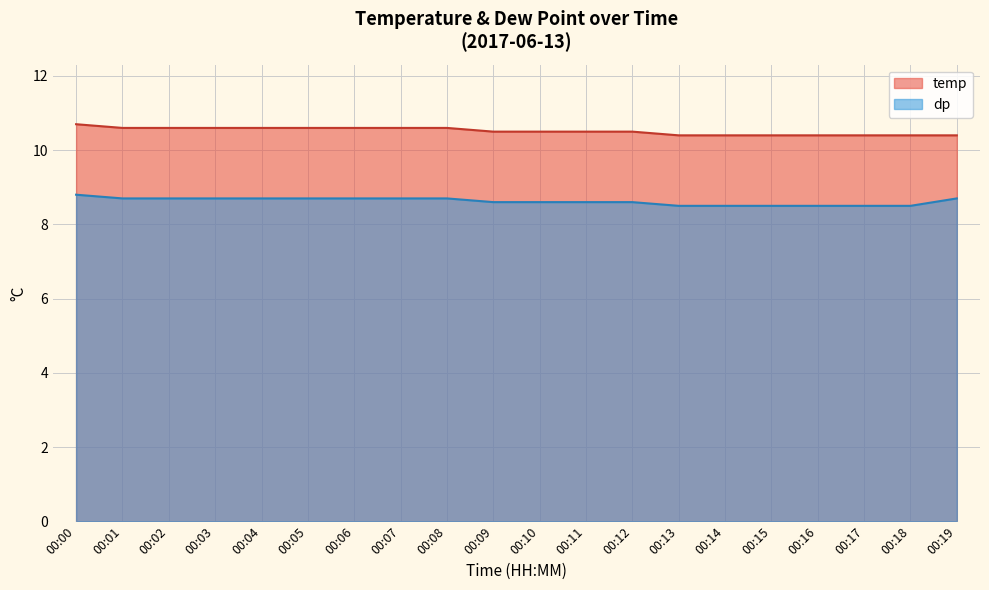

Which category has the highest value across all series?

00:00